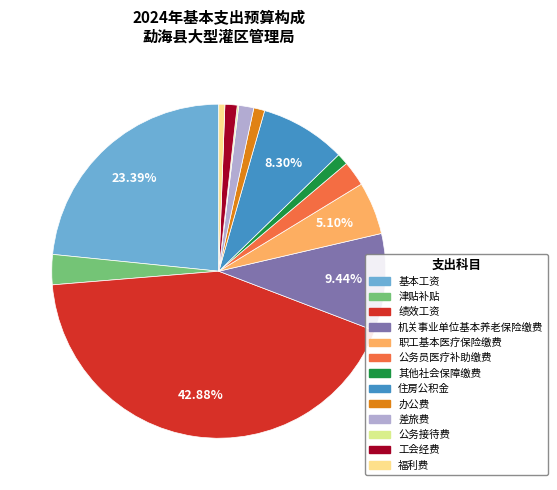

Rank the categories by value from highest to lowest.

绩效工资, 基本工资, 机关事业单位基本养老保险缴费, 住房公积金, 职工基本医疗保险缴费, 津贴补贴, 公务员医疗补助缴费, 差旅费, 工会经费, 其他社会保障缴费, 办公费, 福利费, 公务接待费